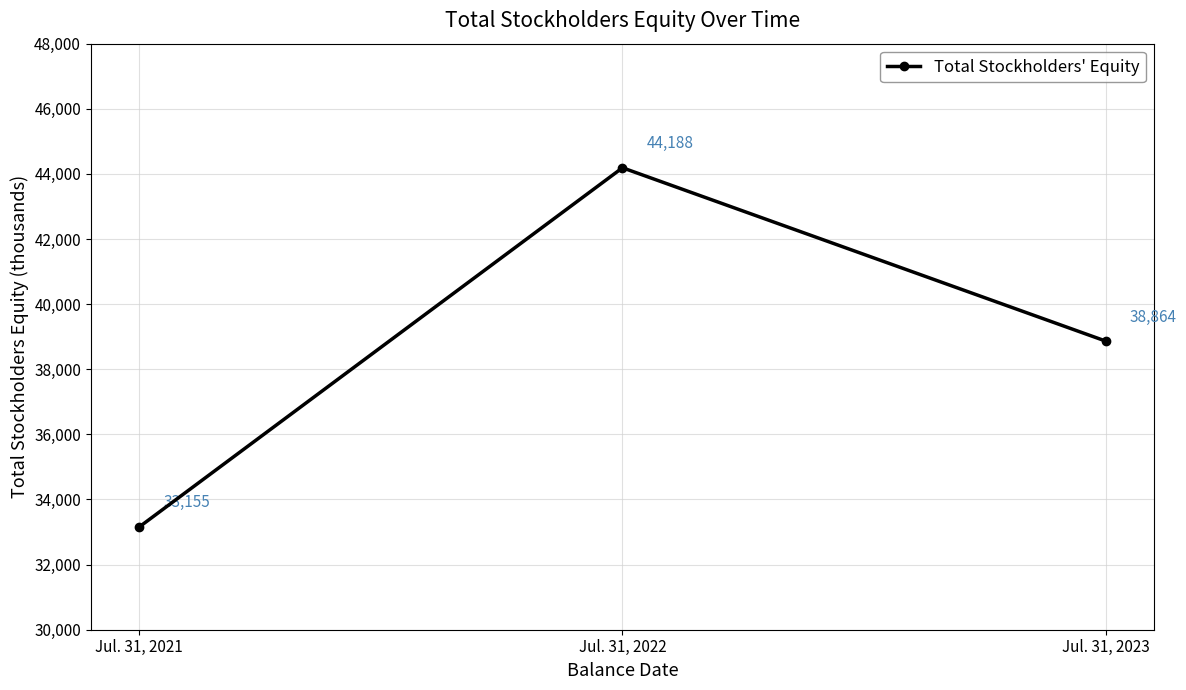

What is the change in value from Jul. 31, 2021 to Jul. 31, 2023?

+5709